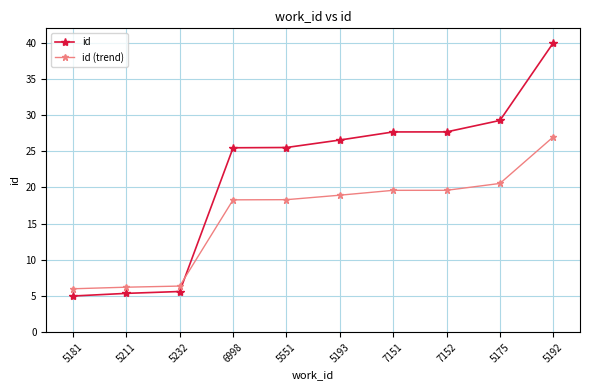

What is the total value across all series at 7152?

47.3